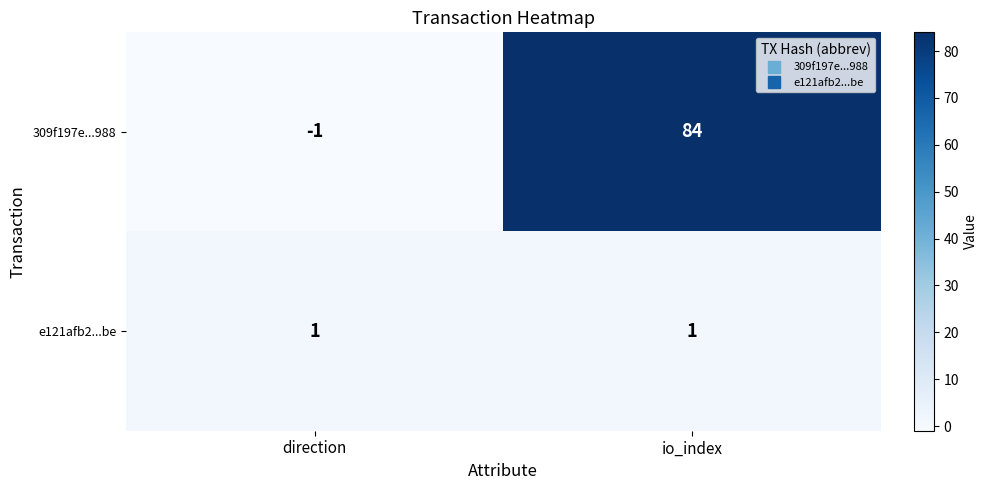

The value of e121afb2...be at direction is 2. True or false?

False